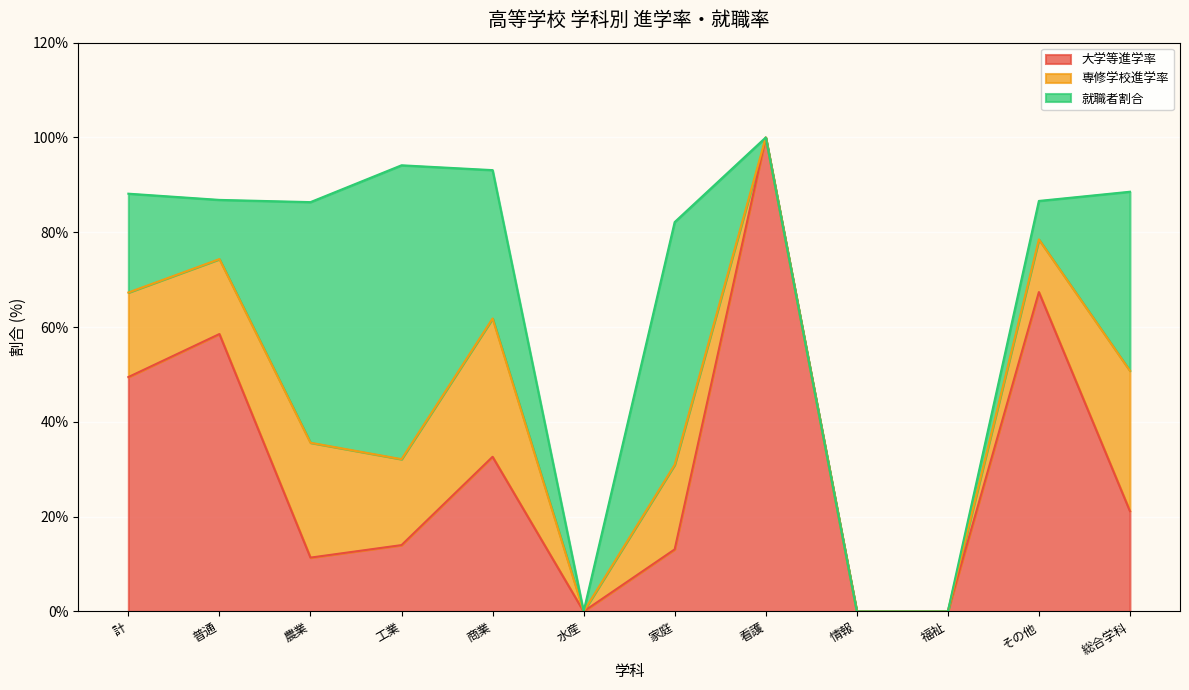

What is the difference between the maximum and second lowest values in the 就職者割合 series?

62.0